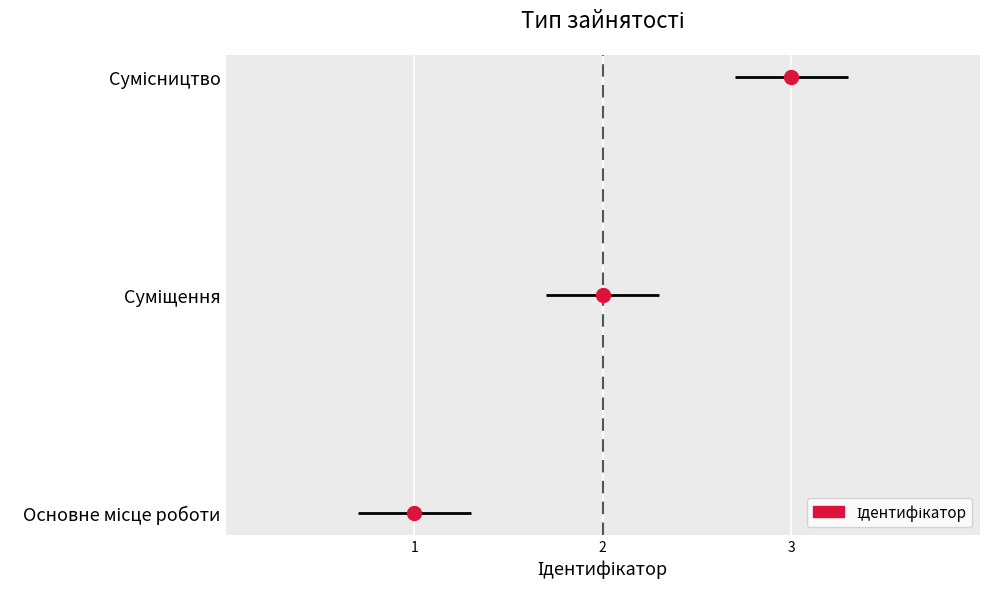

Which category has the lowest value across all series?

Основне місце роботи